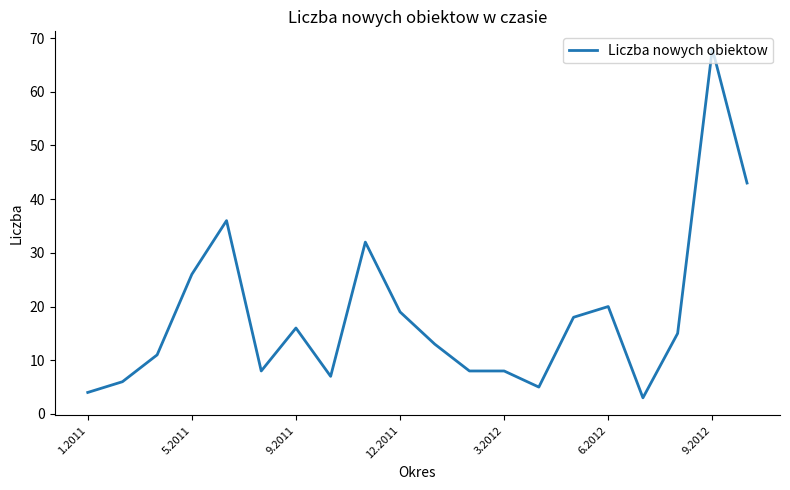

What is the difference between the maximum and minimum values?

65